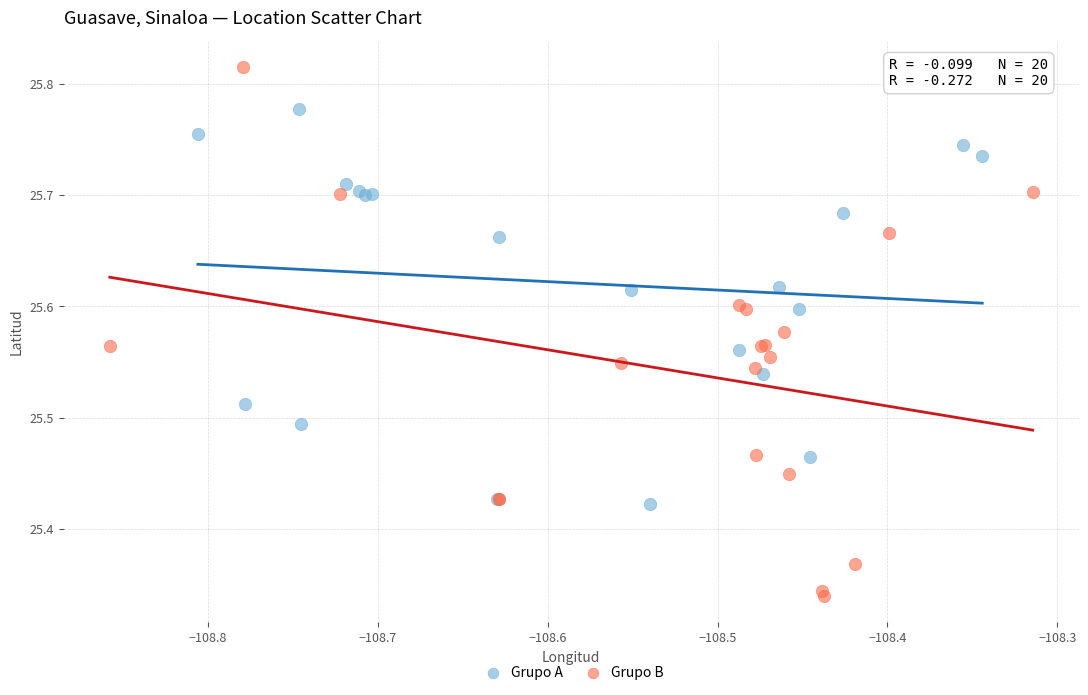

Which series reaches the maximum Y coordinate?

Grupo B